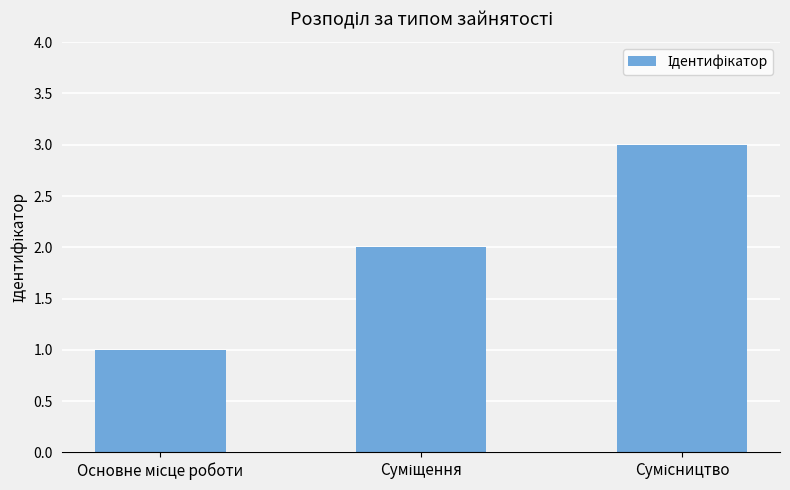

What is the sum of all values?

6